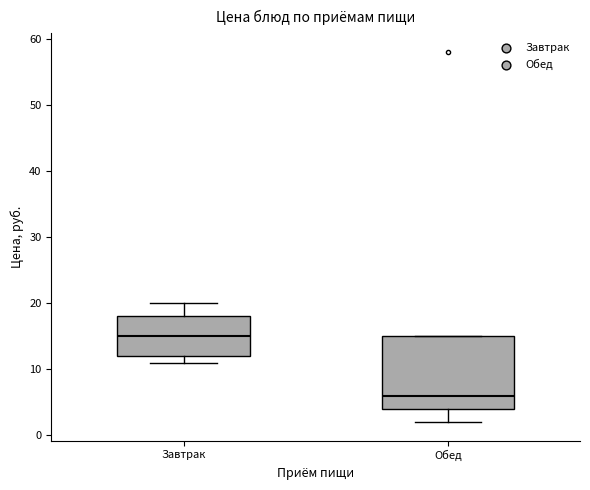

Which box has the lowest median line?

Обед